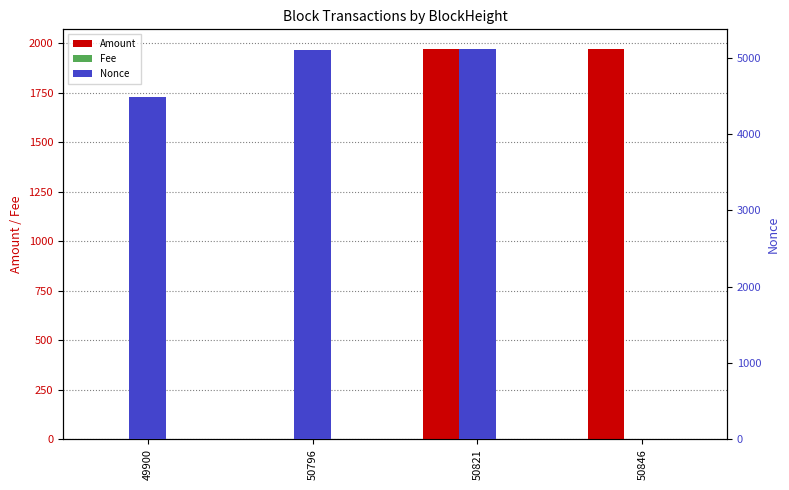

Count the number of categories in the chart.

4